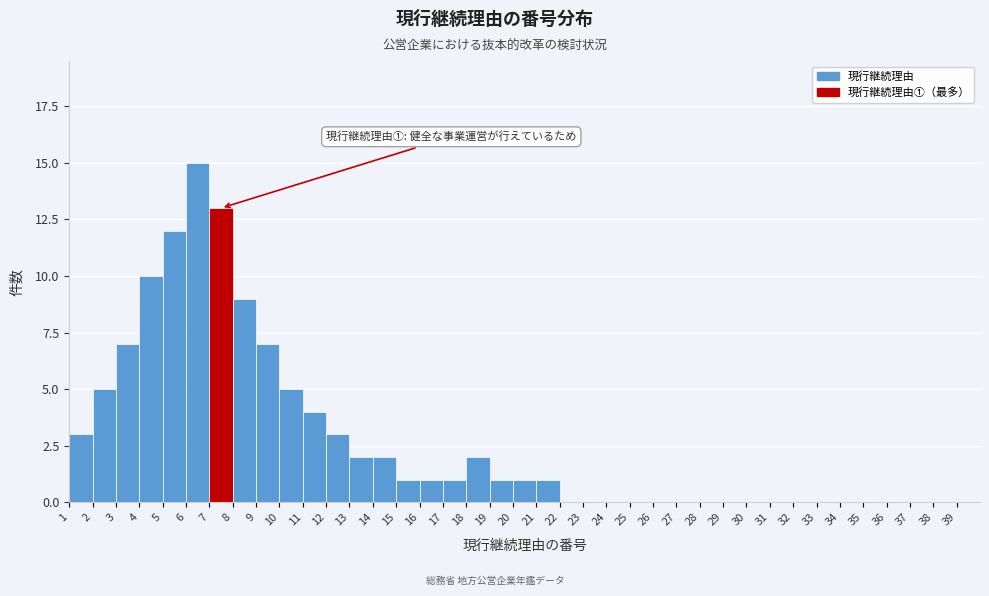

Over which range of the x-axis is the bar tallest?

6 to 7